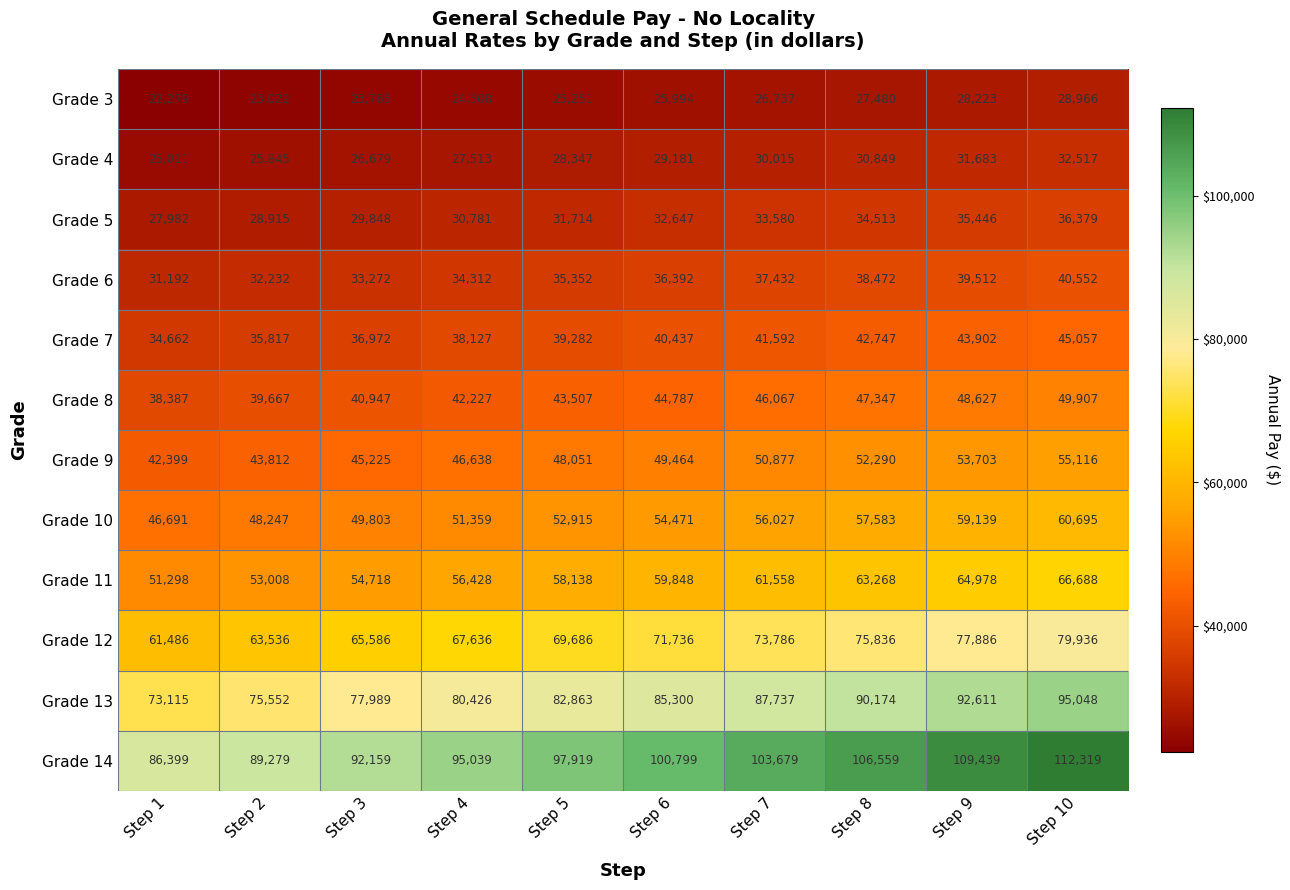

What is the approximate value of Grade 8 at Step 10, to the nearest 10?

49910